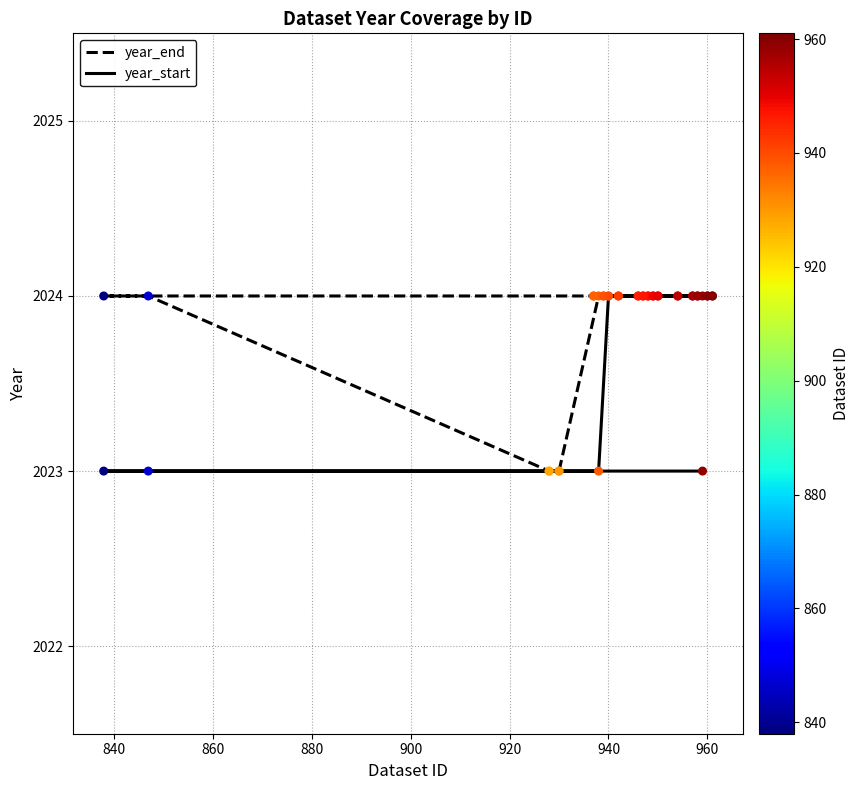

Is the value of year_start at 960 greater than the value of year_end at 10?

No